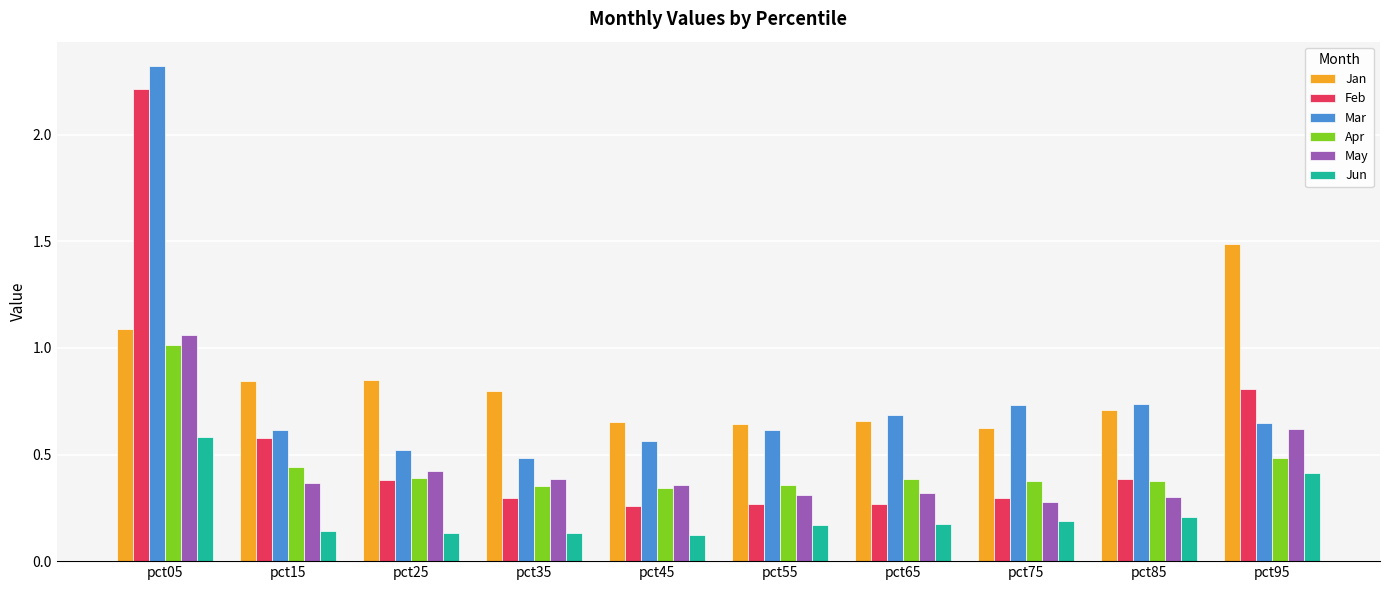

What is the sum of all Mar values?

7.9